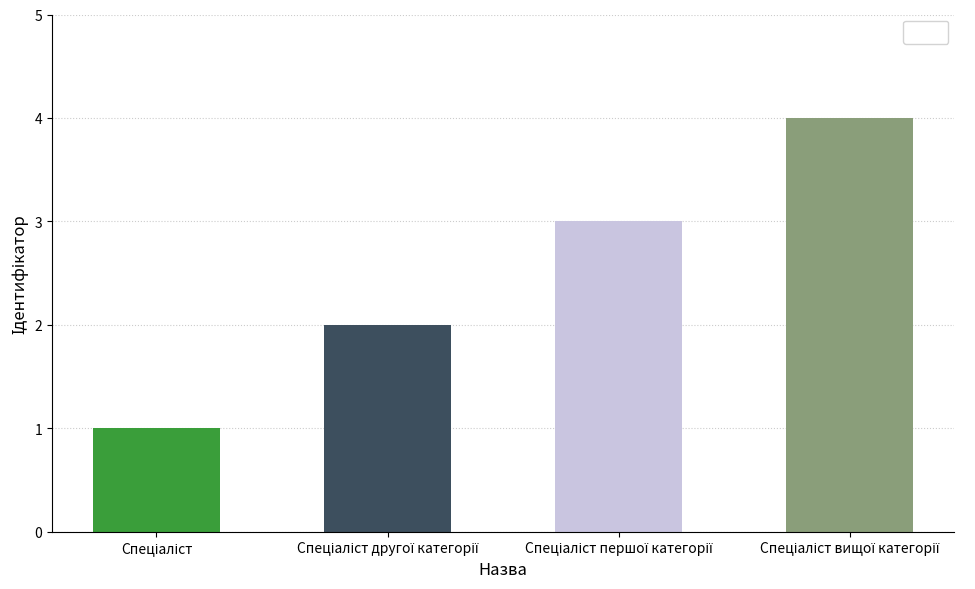

Reading right to left, transcribe all the data shown in this chart.

4	3	2	1